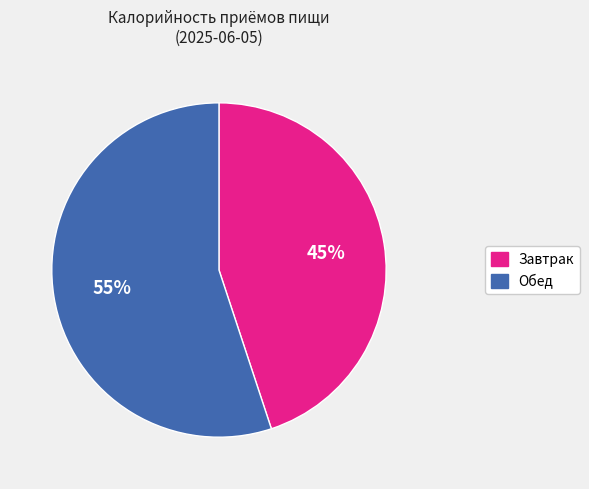

Is it true that Обед is 55% of the pie?

True